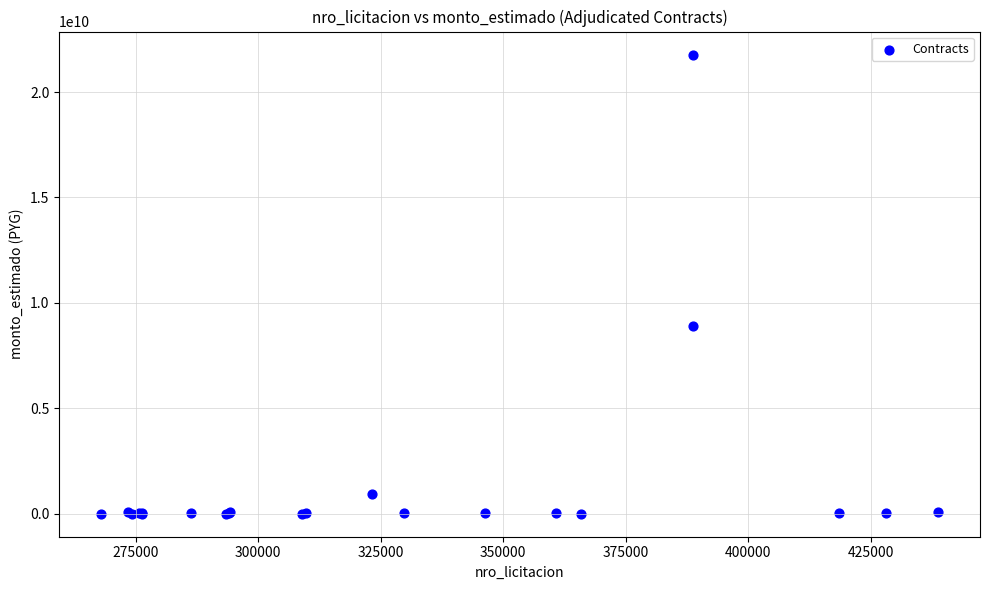

What Y value in the scatter plot is closest to 10891082250?

8924146000